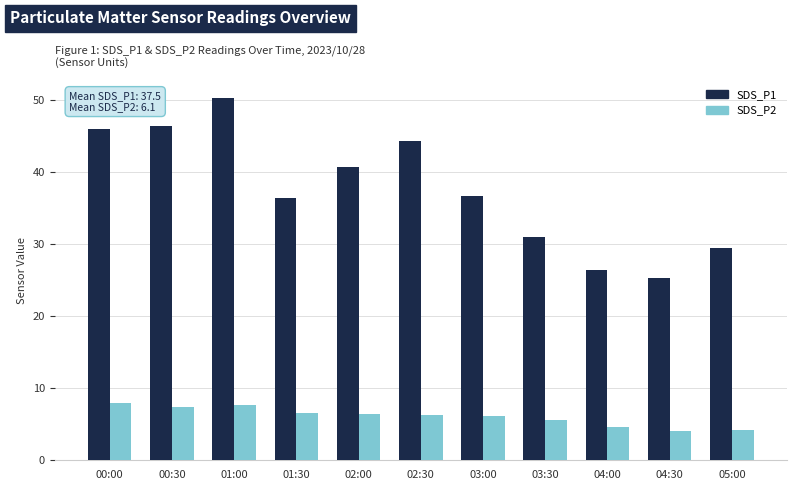

The value of SDS_P1 at 05:00 is 29.4. True or false?

True